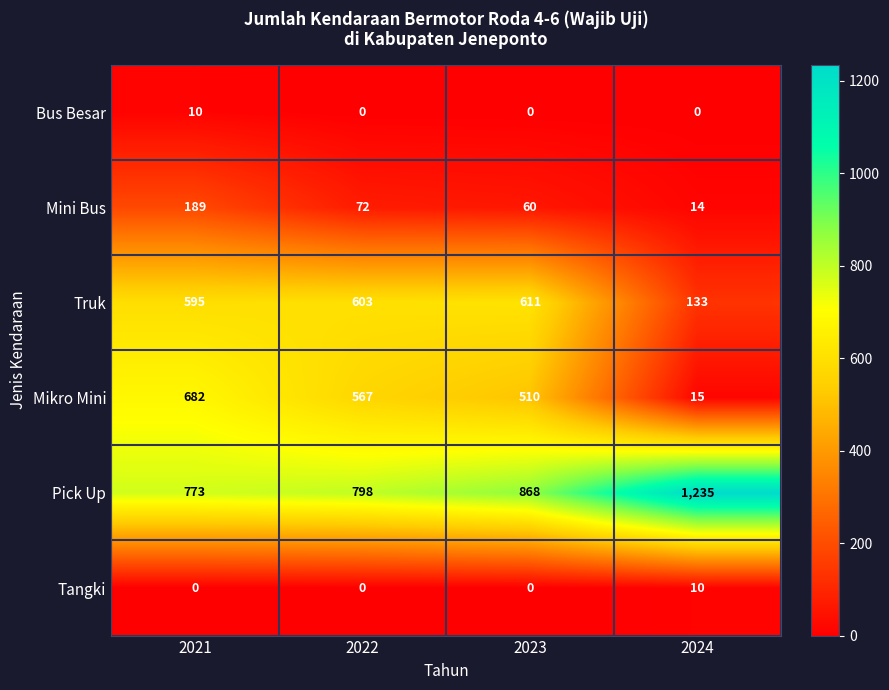

What is the spread (max minus min) of values at 2021?

773